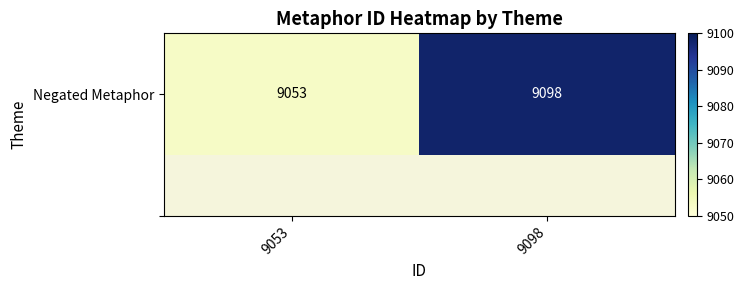

What value does the data have at 9053, to the nearest 5?

9055